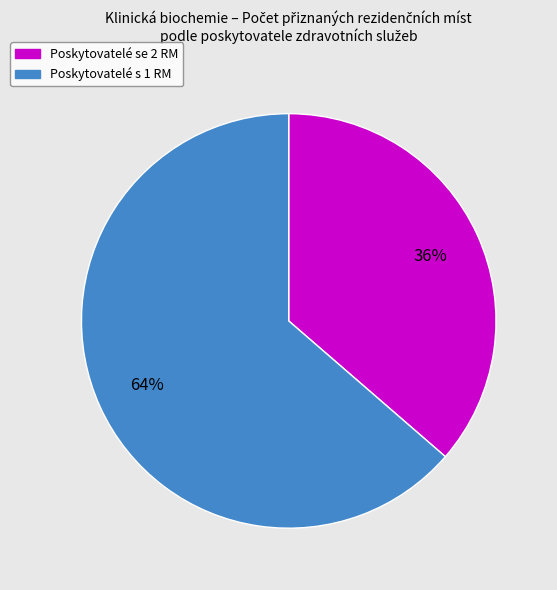

How many segments does this pie chart have?

2